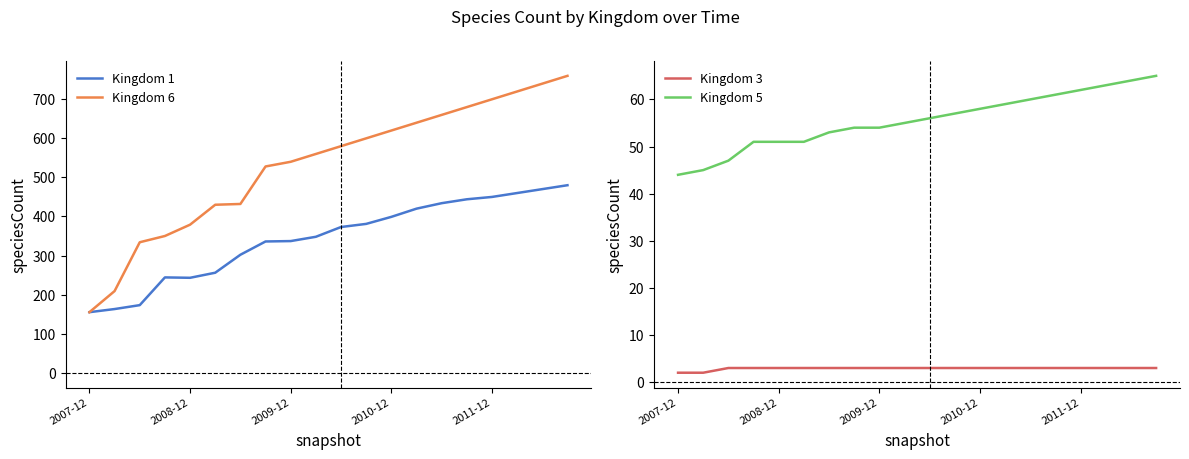

Where does the Kingdom 1 series first go above 373?

11